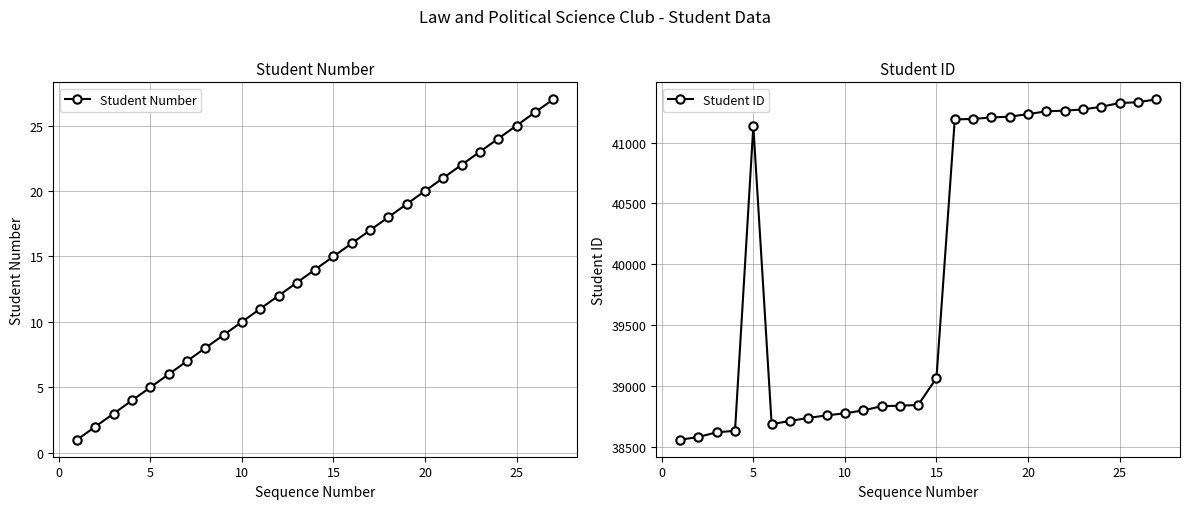

Is it true that Student Number equals 10 at 10?

True